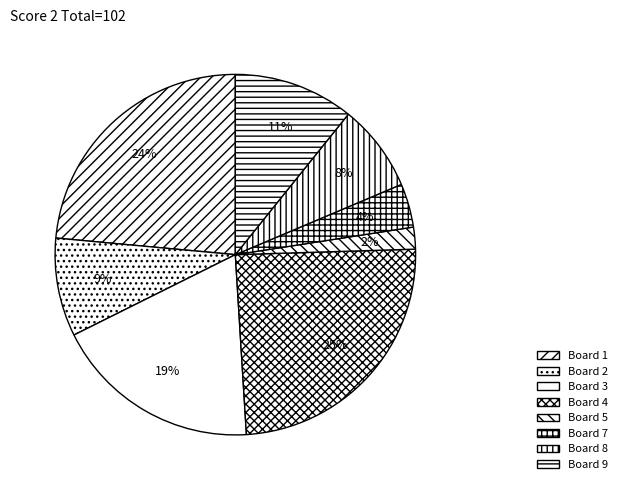

How many slices are in this pie chart?

8